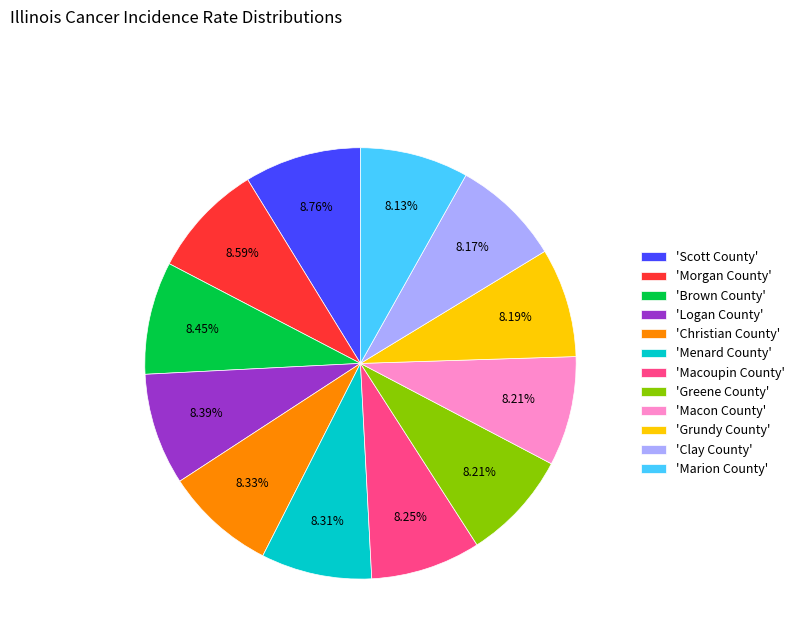

Combined, do 'Clay County' and 'Macoupin County' account for over 50%?

No